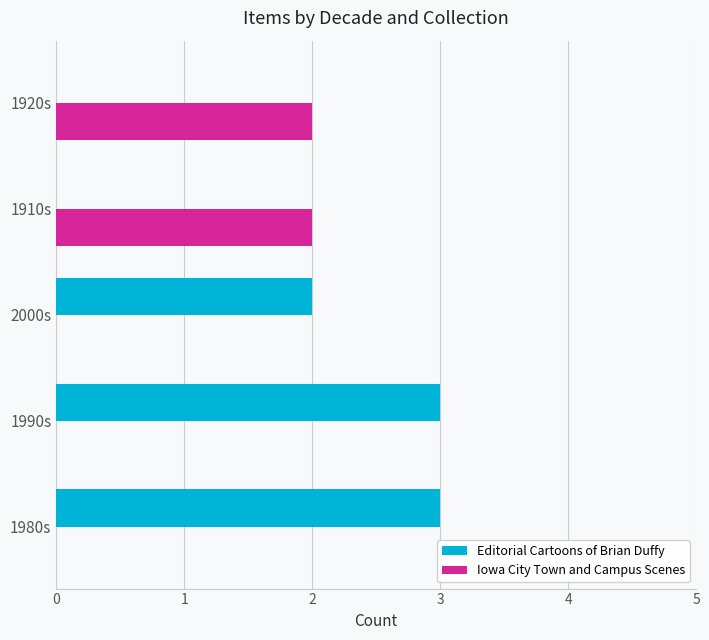

Is the value of Editorial Cartoons of Brian Duffy at 1980s greater than the value of Iowa City Town and Campus Scenes at 1910s?

Yes